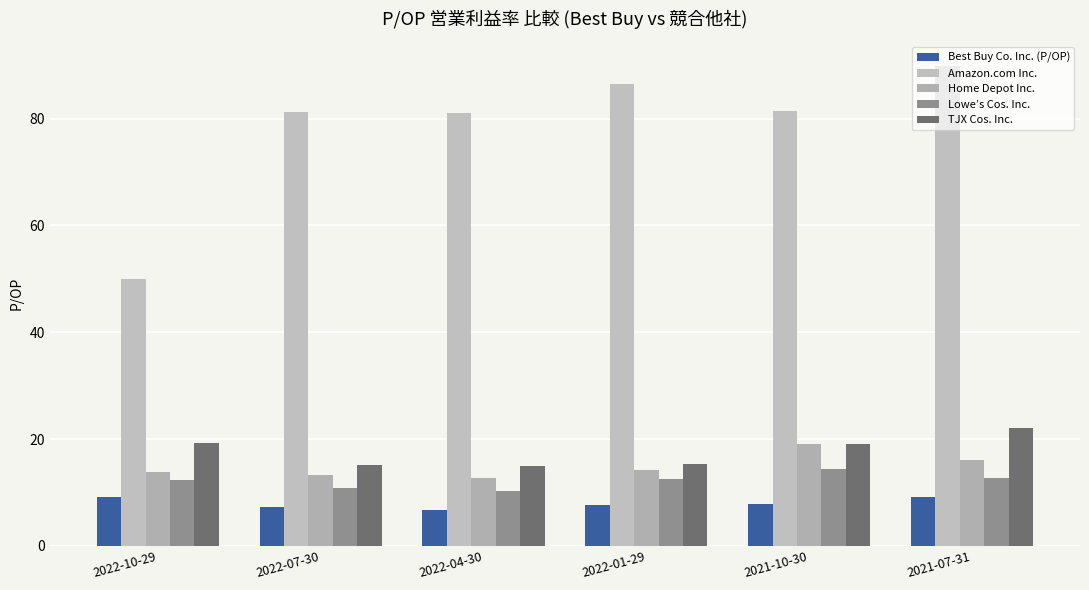

What is the value of the Lowe’s Cos. Inc. bar at the 1st from the left?

12.4